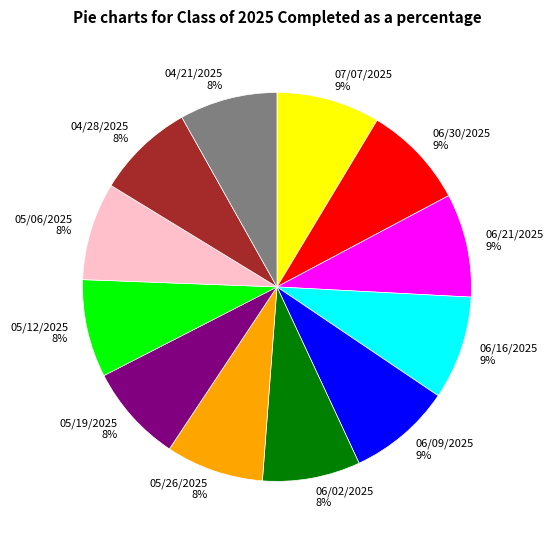

Does 06/30/2025 represent more than half of the total?

No